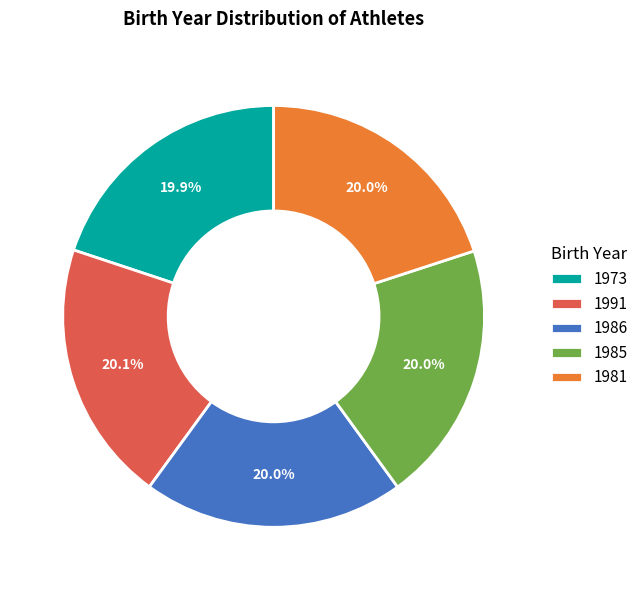

Count the number of slices in the pie.

5